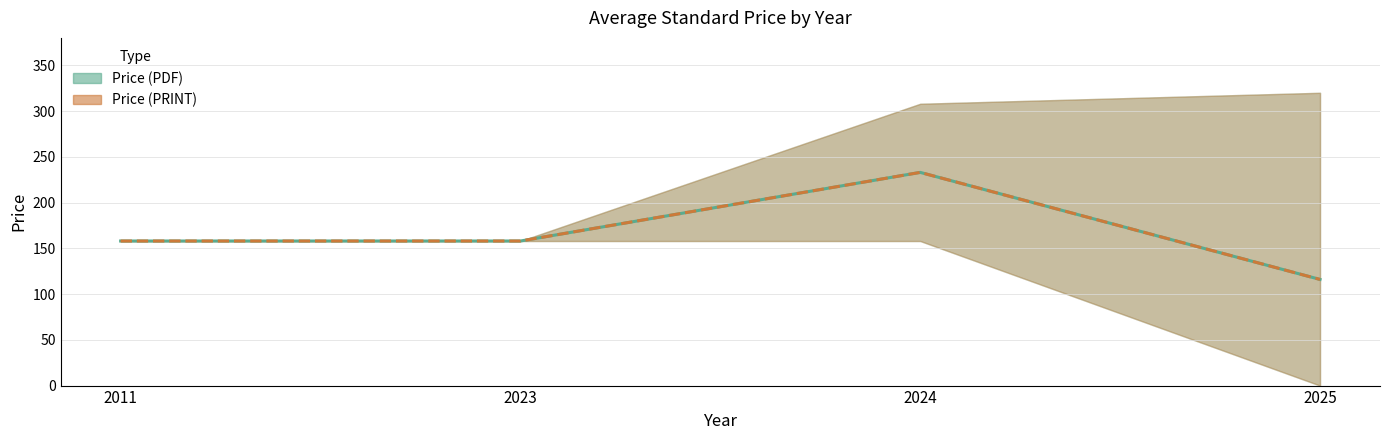

Is this an area chart (filled region under the line)?

No